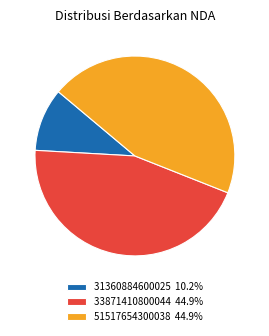

Approximately how many times larger is the value at 51517654300038 compared to 31360884600025?

4.4